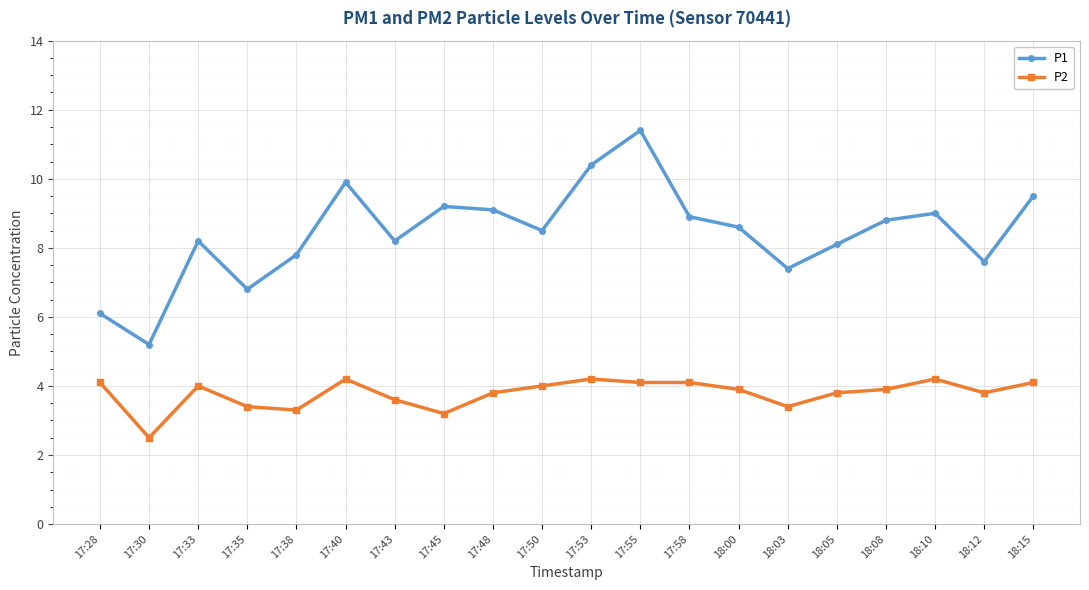

What is the smallest value displayed?

2.5